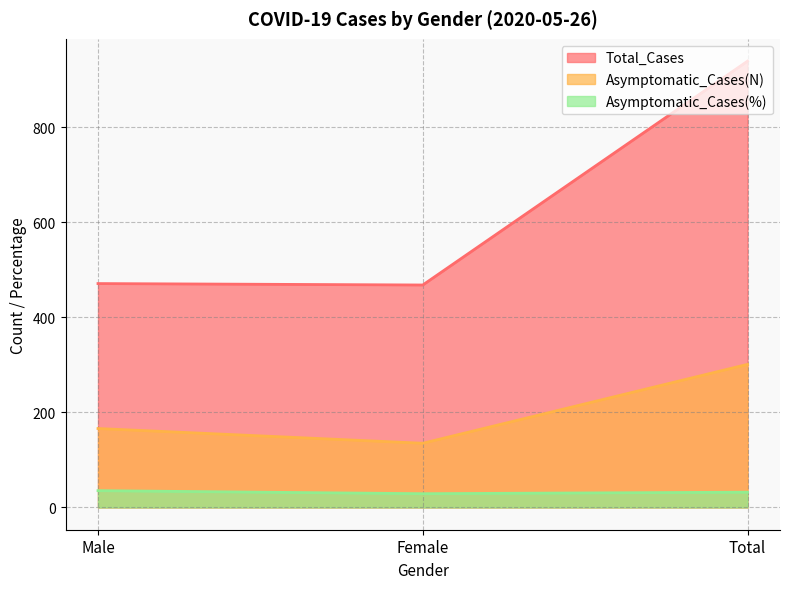

Does the chart have visible grid lines?

Yes